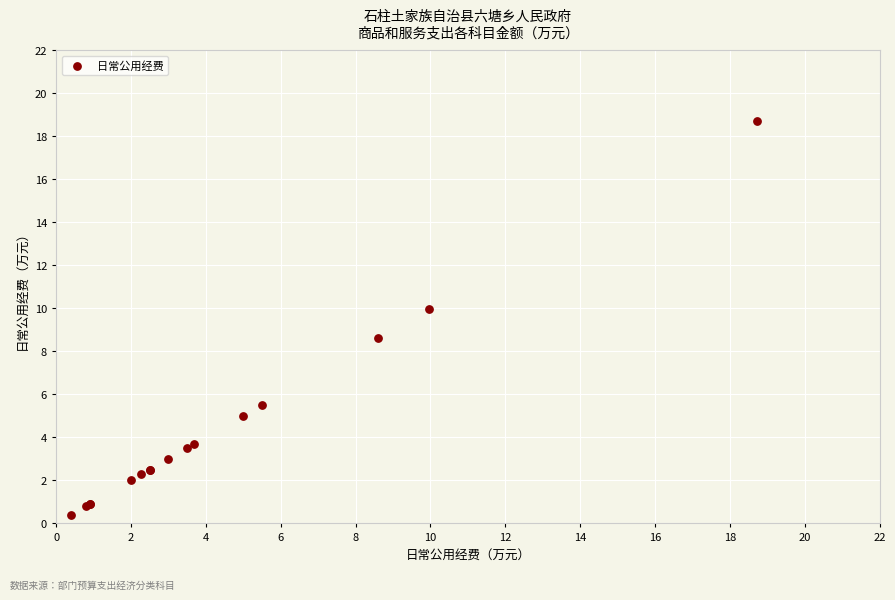

What Y value in the scatter plot is closest to 9?

8.6